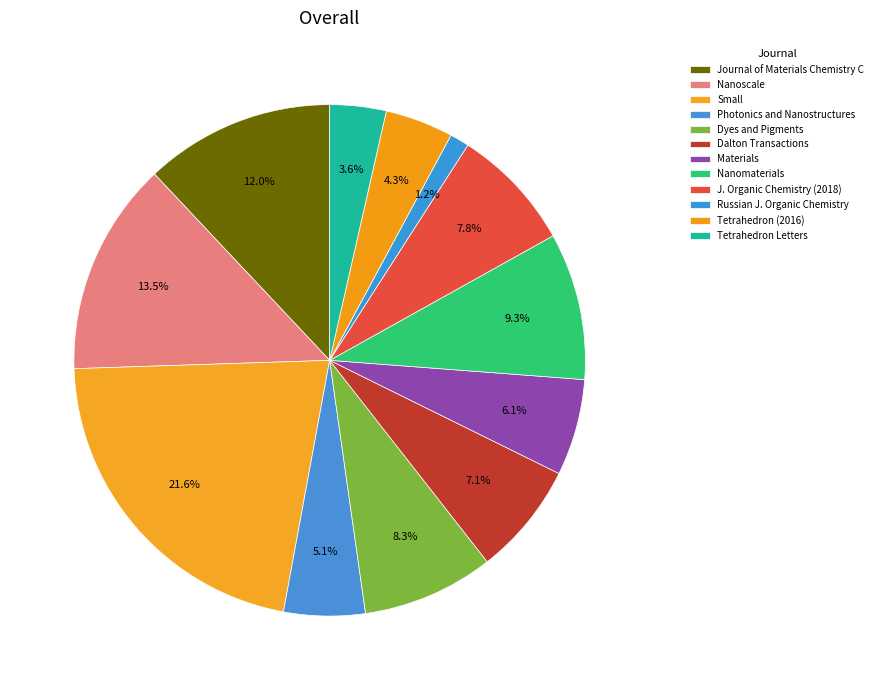

Is it true that Journal of Materials Chemistry C is 12% of the pie?

True